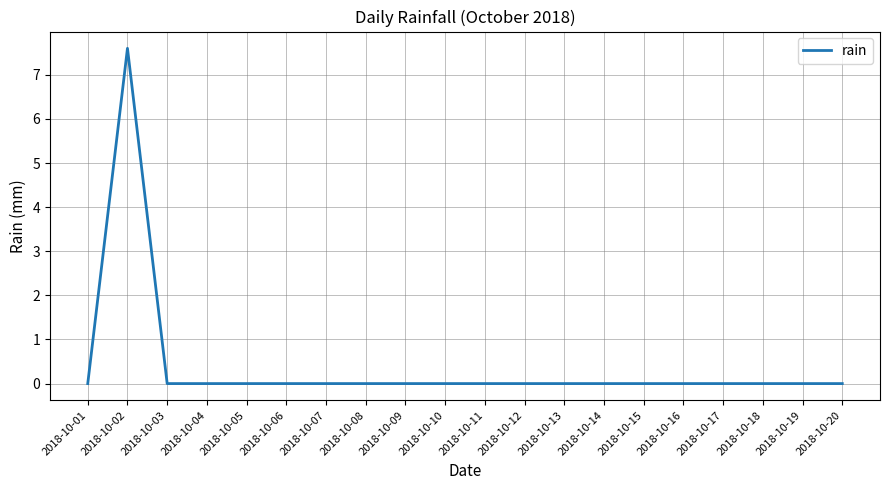

Reading left to right, list all the values displayed in this chart.

0.0	7.6	0.0	0.0	0.0	0.0	0.0	0.0	0.0	0.0	0.0	0.0	0.0	0.0	0.0	0.0	0.0	0.0	0.0	0.0